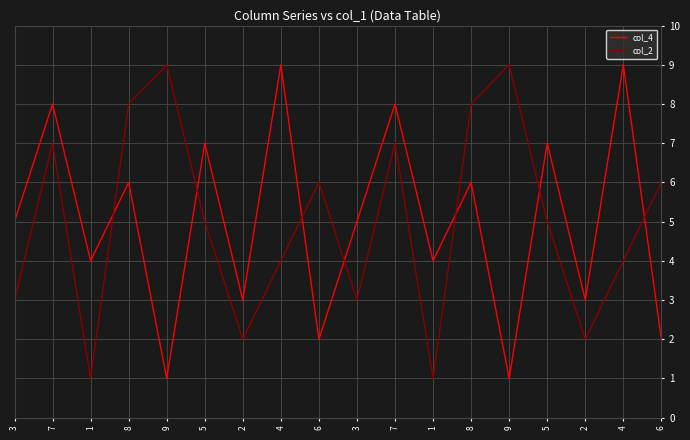

What is the difference between the maximum and second lowest values in the col_2 series?

8